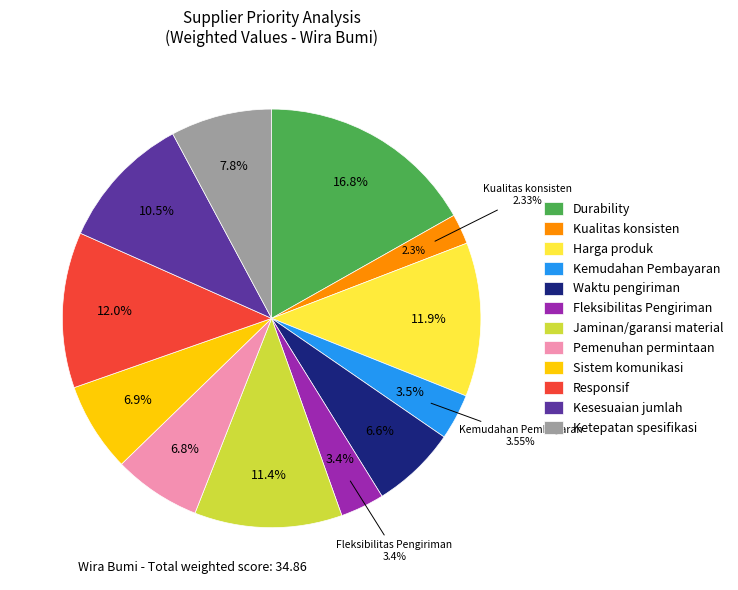

To the nearest percent, what percentage of the pie is Jaminan/garansi material?

11%